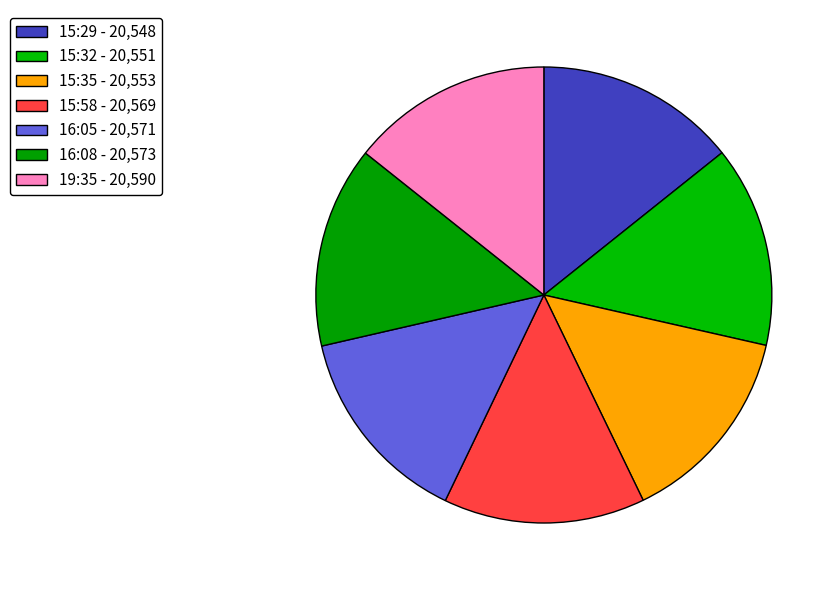

How much of the chart is everything except 16:08?

85.7%